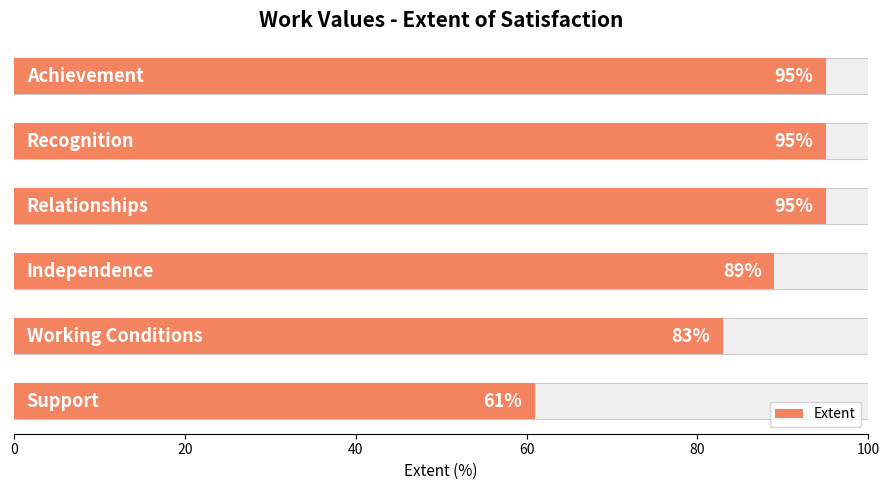

What is the sum of all values?

518